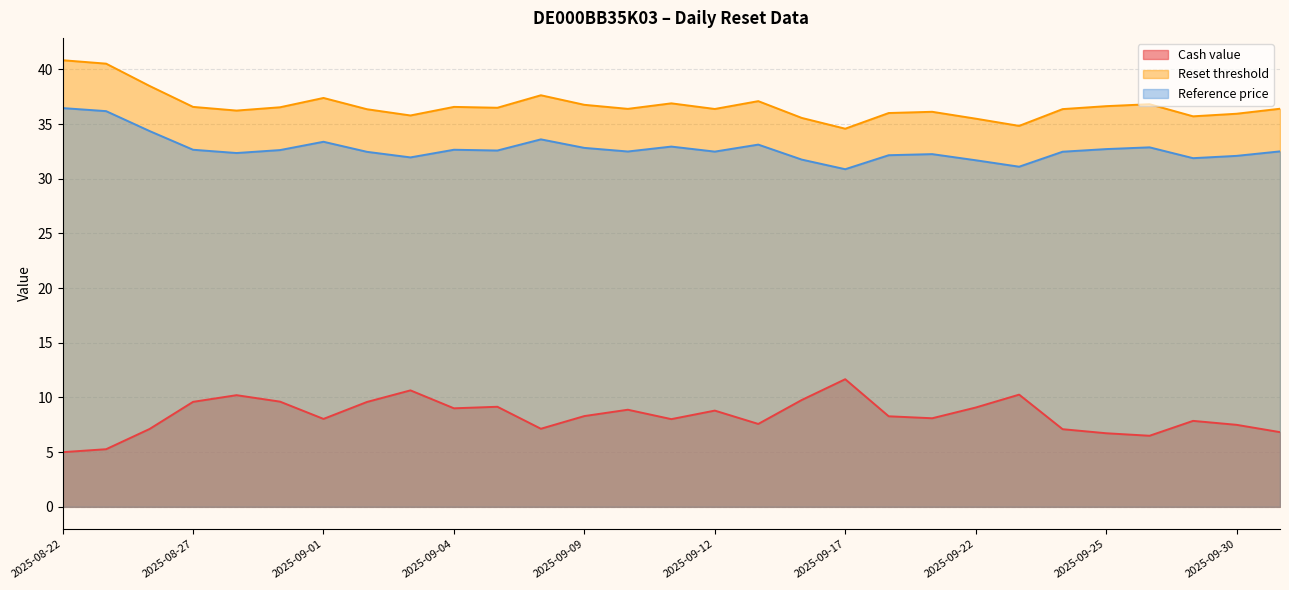

Which series has the largest range (max minus min)?

Cash value